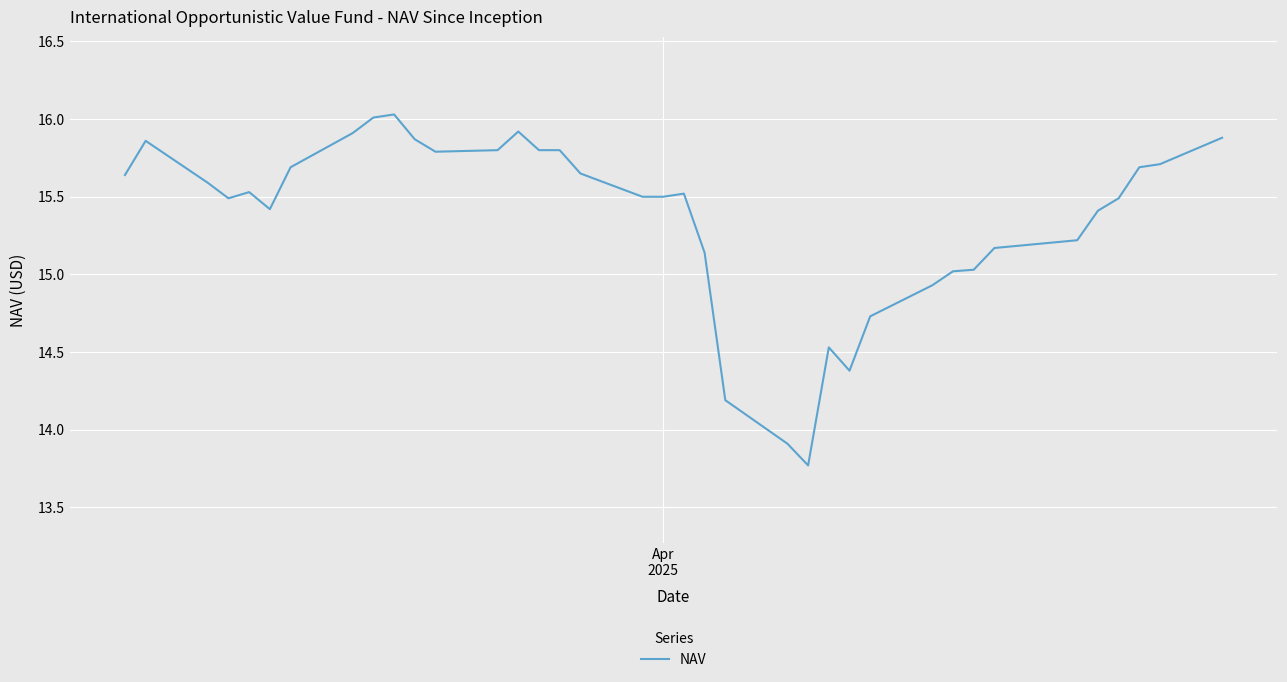

What is the difference between the maximum and minimum values?

2.3